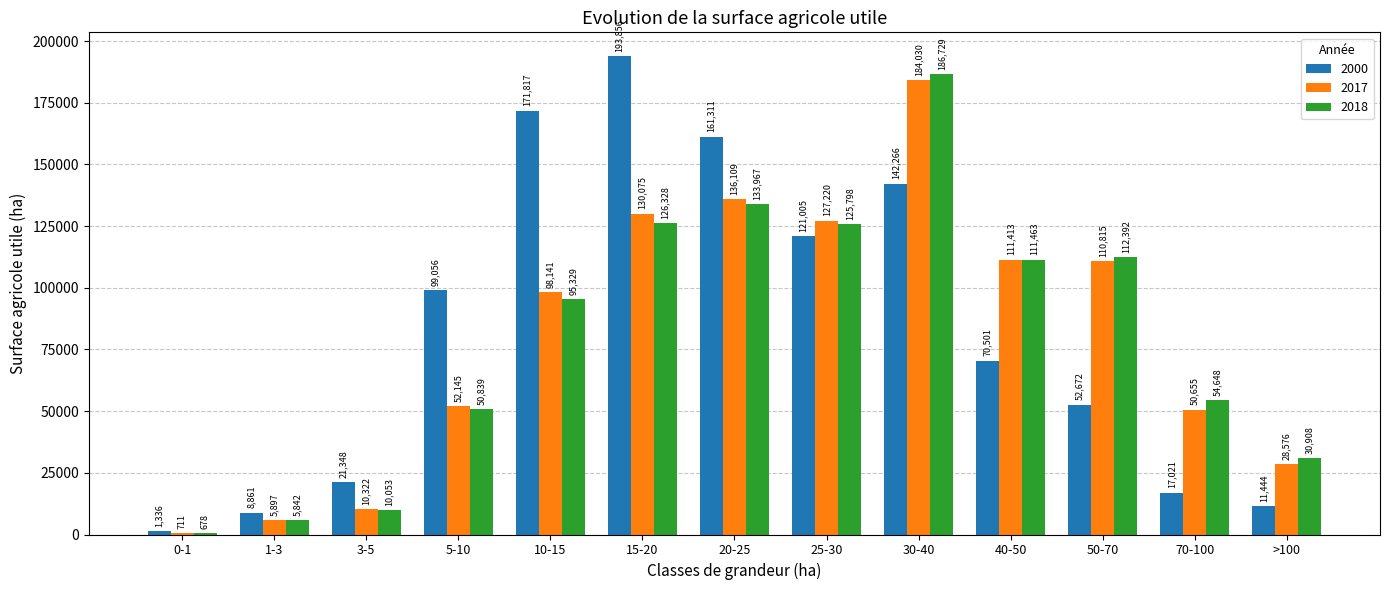

What is the label of the 4th bar from the left?

5-10